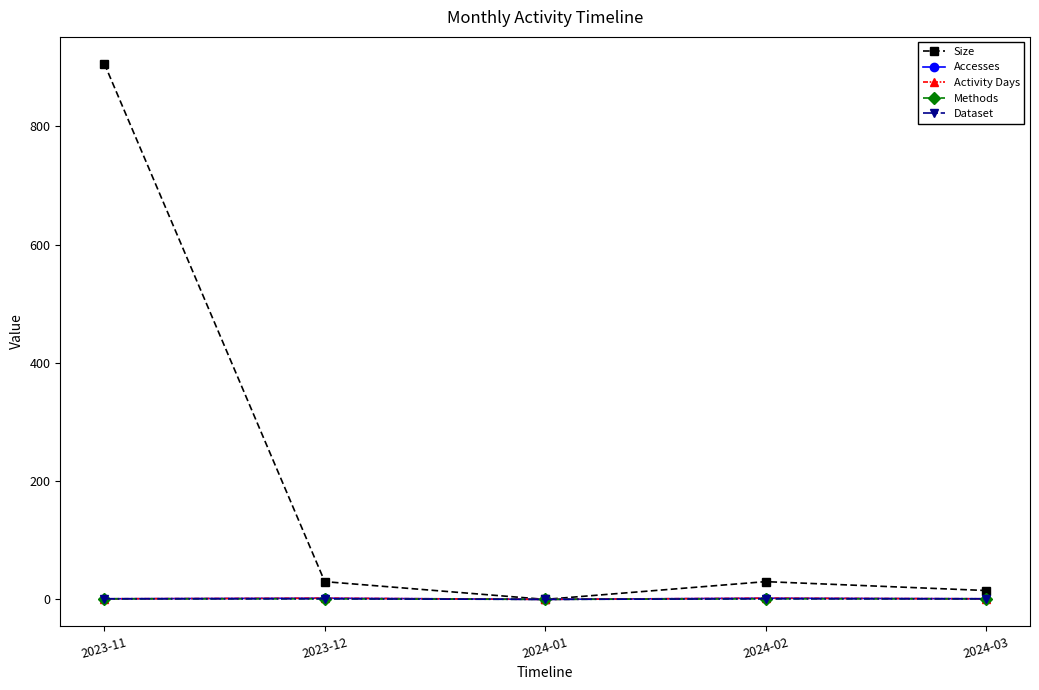

Does the chart have visible grid lines?

No